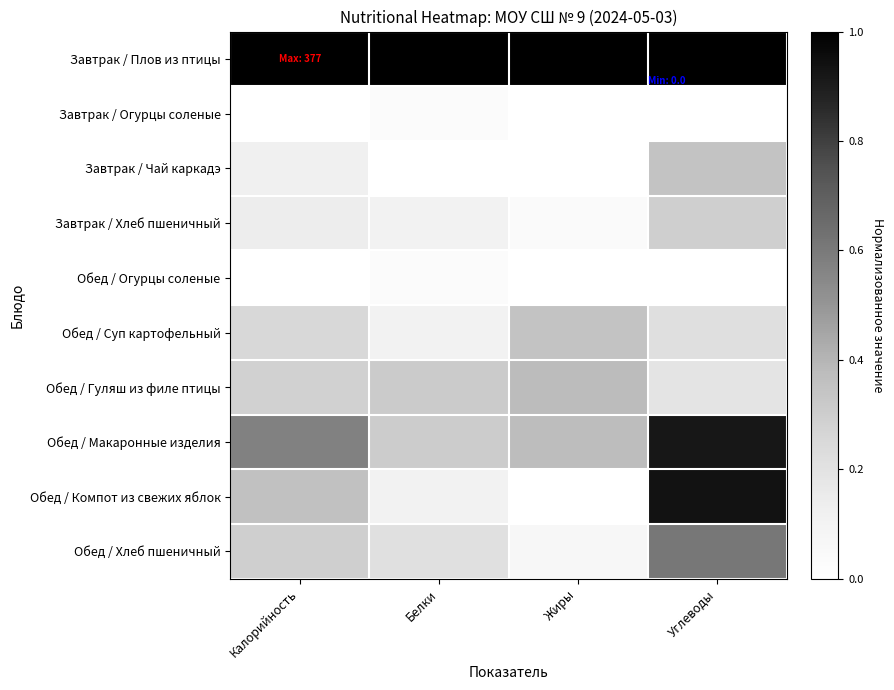

What is the total value across all series at Жиры?

2.2